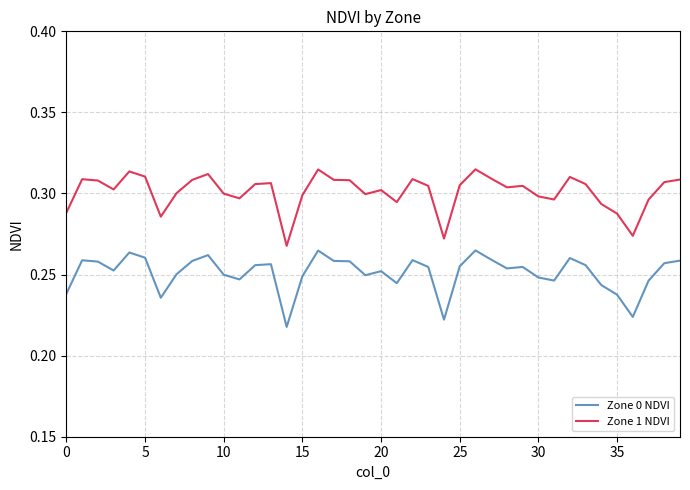

Rank the series by their maximum value, from lowest to highest.

Zone 0 NDVI, Zone 1 NDVI